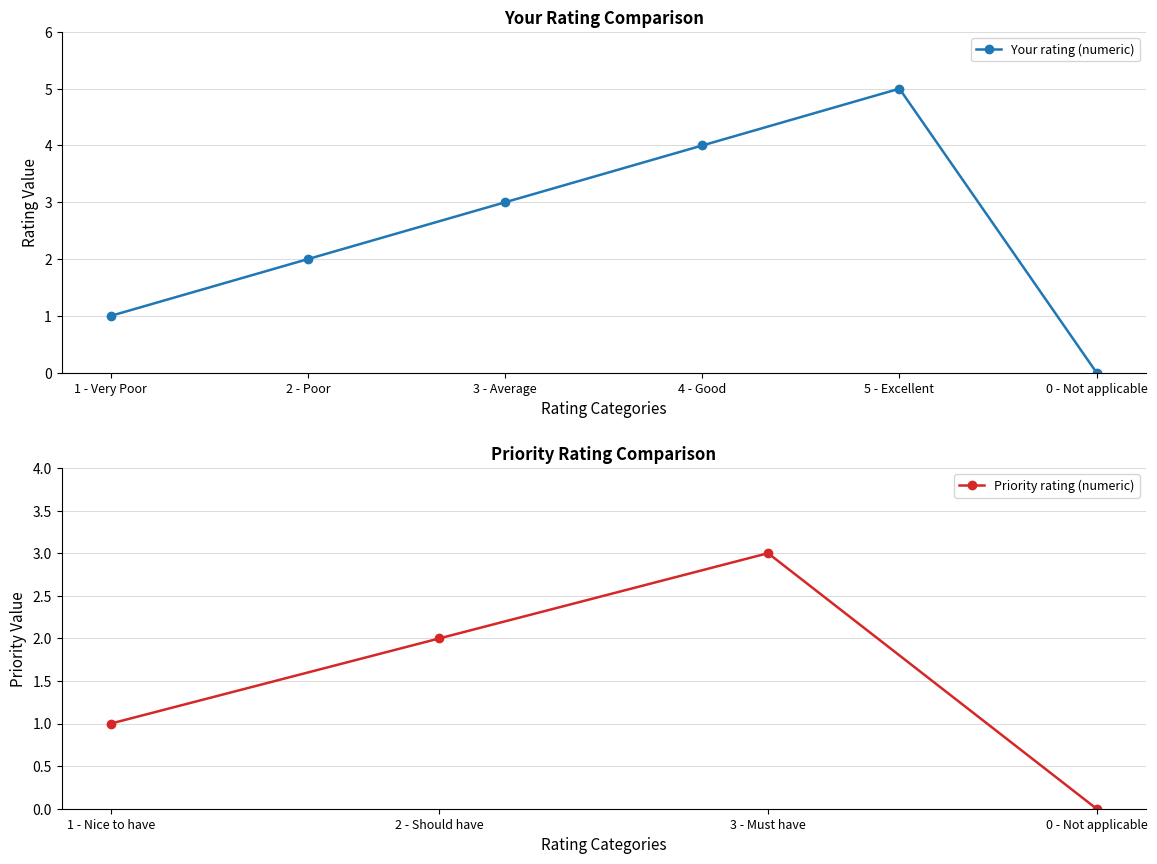

What is the label of the 4th point from the right?

3 - Average